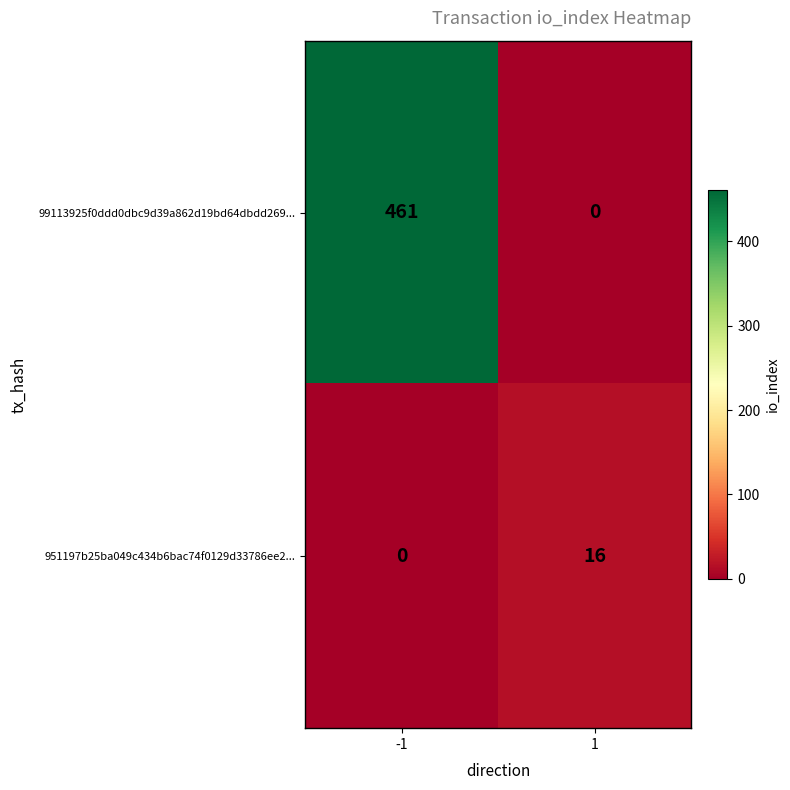

What is the sum of all 951197b25ba049c434b6bac74f0129d33786ee2... values?

16